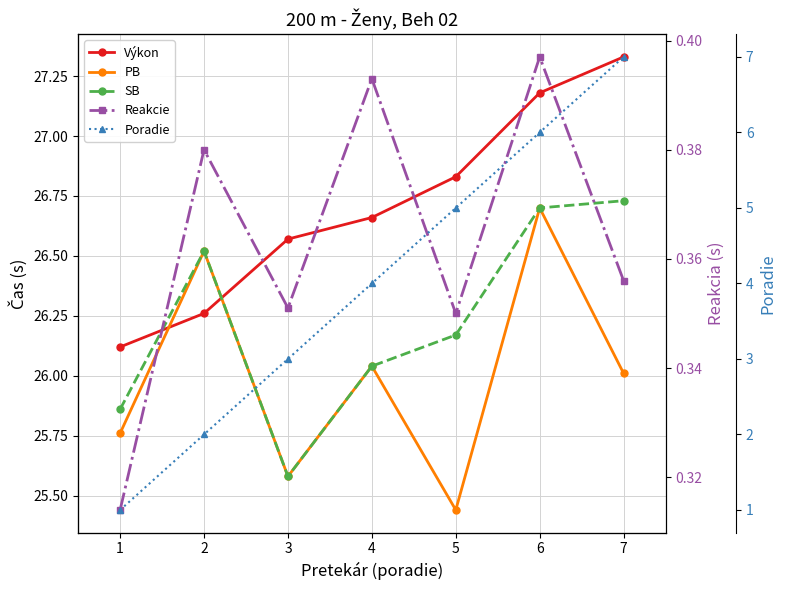

Rank the categories by Reakcie value from highest to lowest.

6, 4, 2, 7, 3, 5, 1